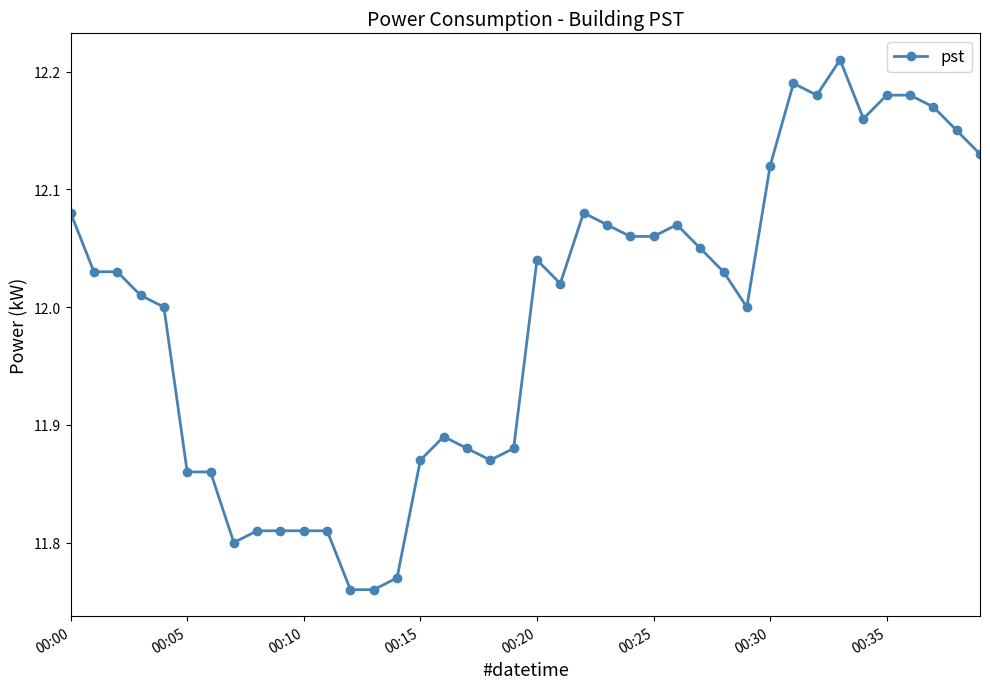

True or false: the data has more than 2 interior local peaks.

True